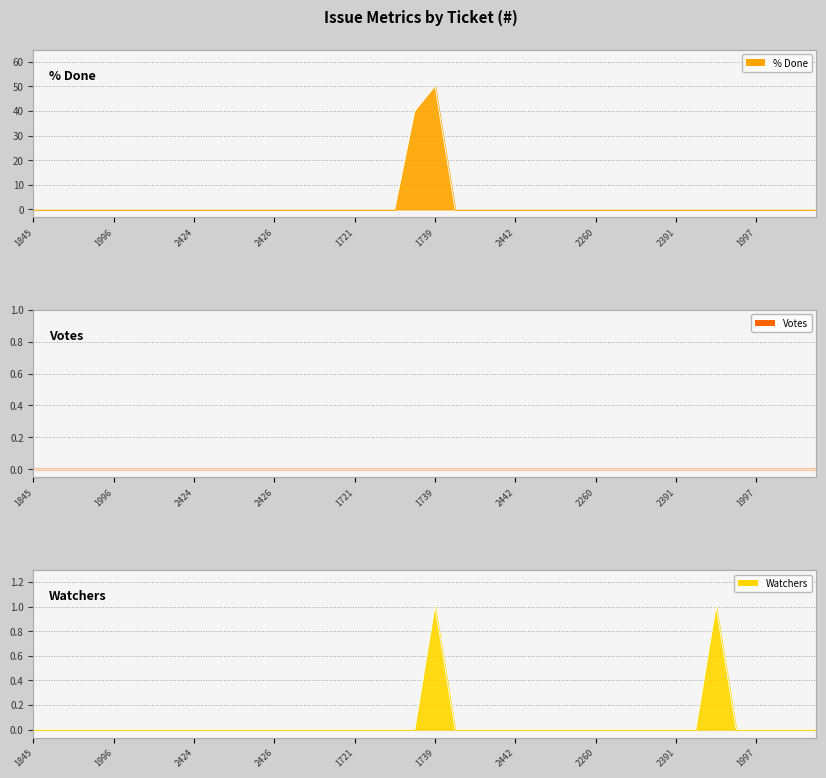

At which category is the sum across all series the highest?

1739